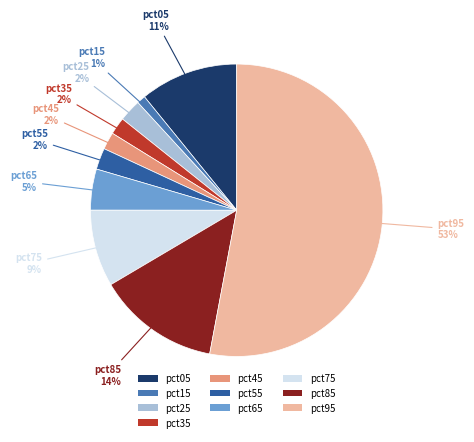

Combined, do pct15 and pct95 account for over 50%?

Yes